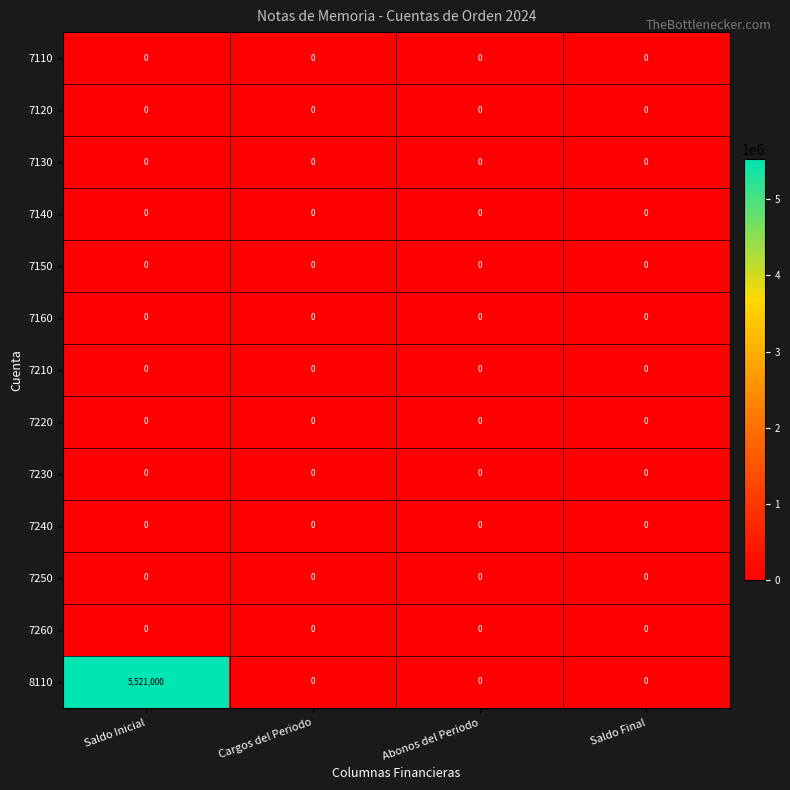

Which series has the largest range (max minus min)?

8110